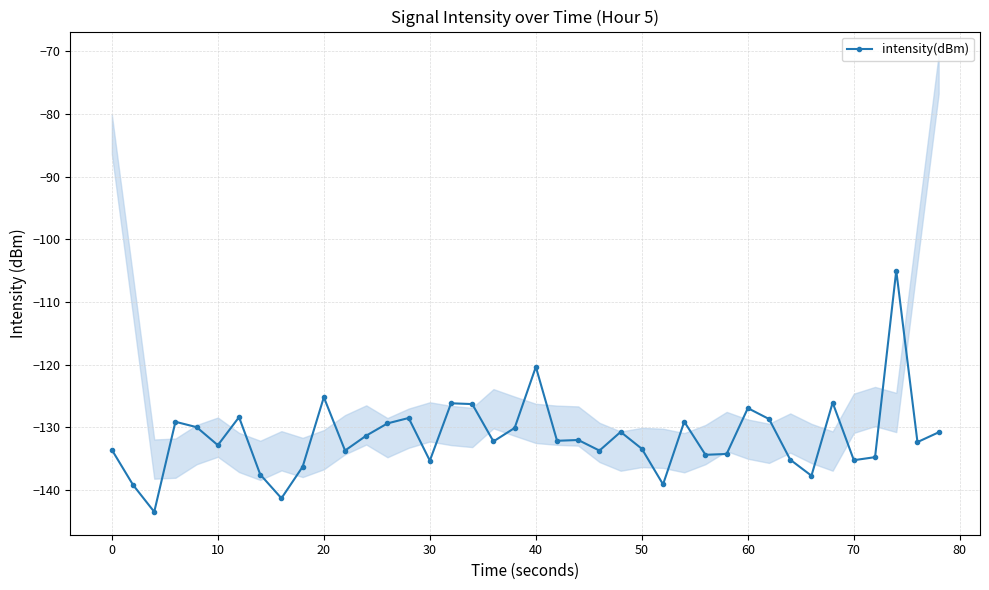

True or false: there are more than 2 points higher than both neighbors.

True